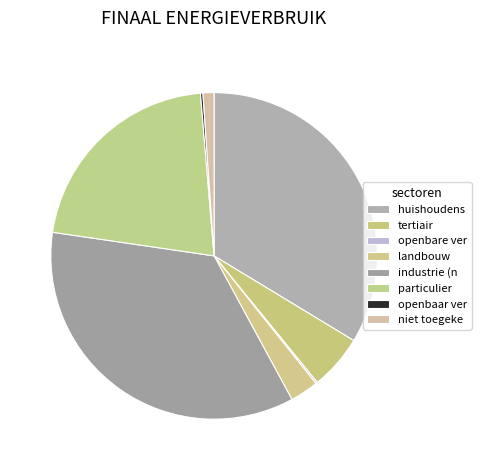

What percentage is the tertiair slice, to the nearest percent?

5%